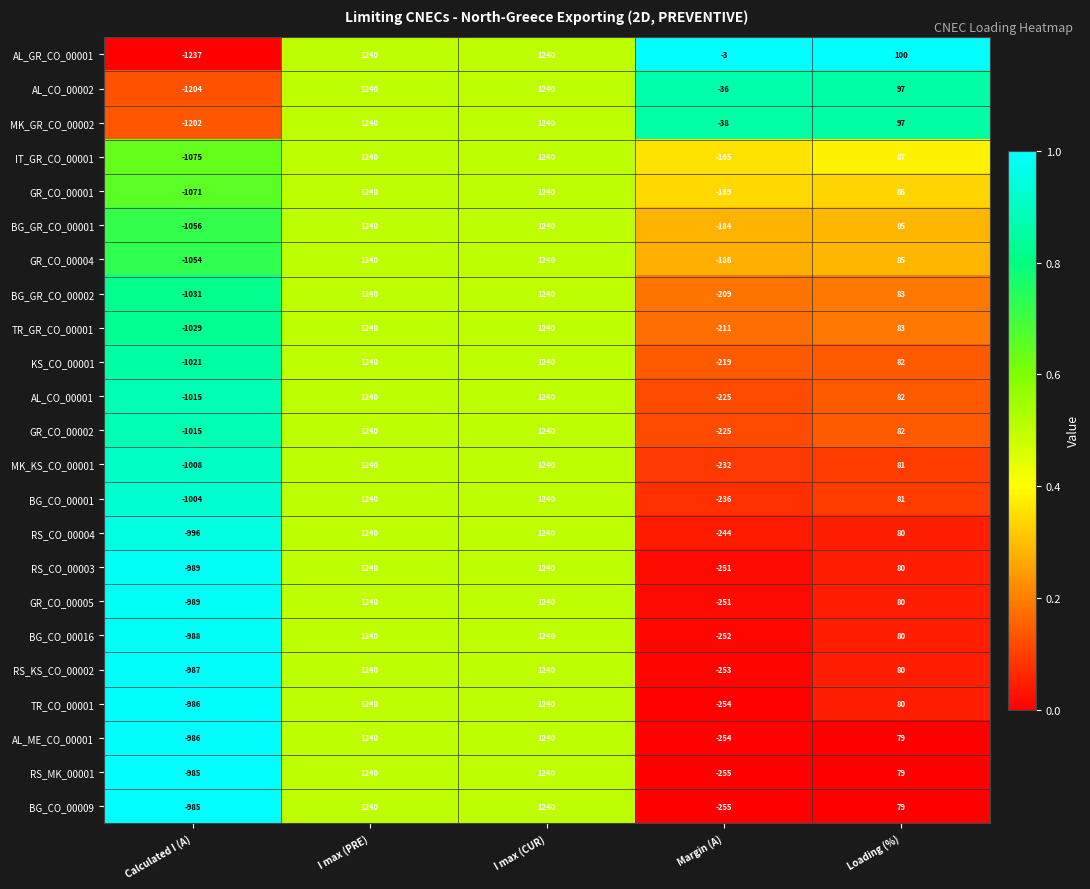

Which series has the largest total across all categories?

AL_GR_CO_00001